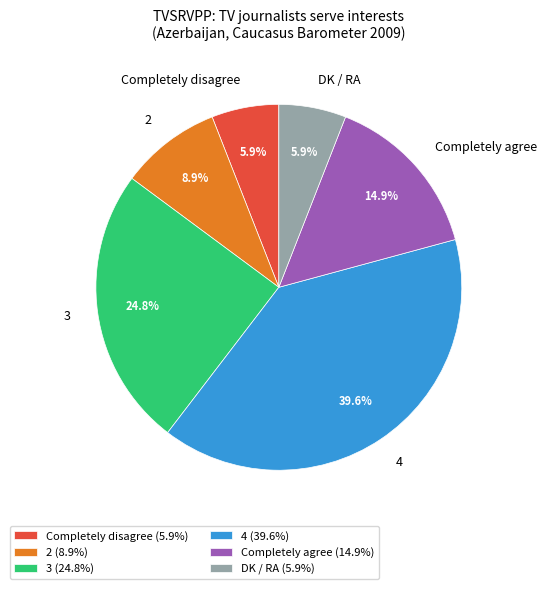

The 3 slice represents 25% of the pie. True or false?

True